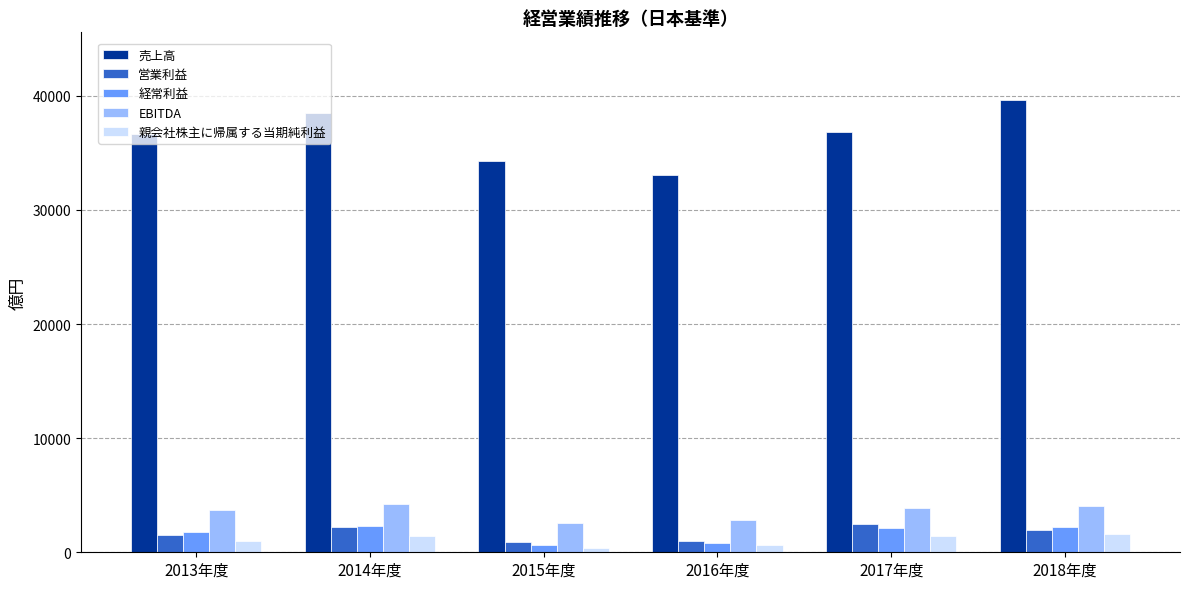

Read the 経常利益 value at 2017年度.

2163